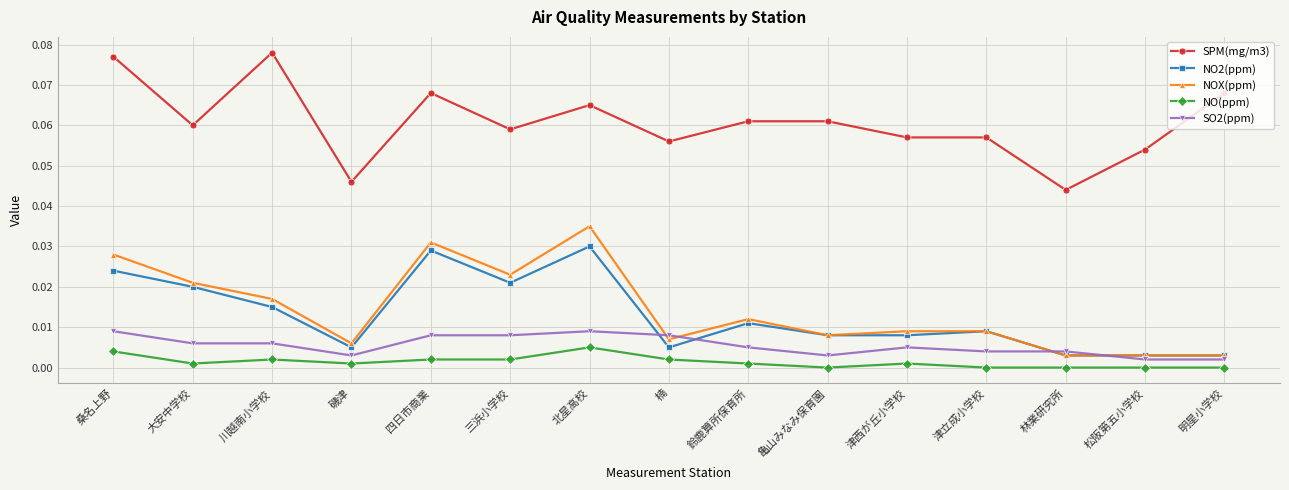

What is the label of the 13th point from the right?

川越南小学校